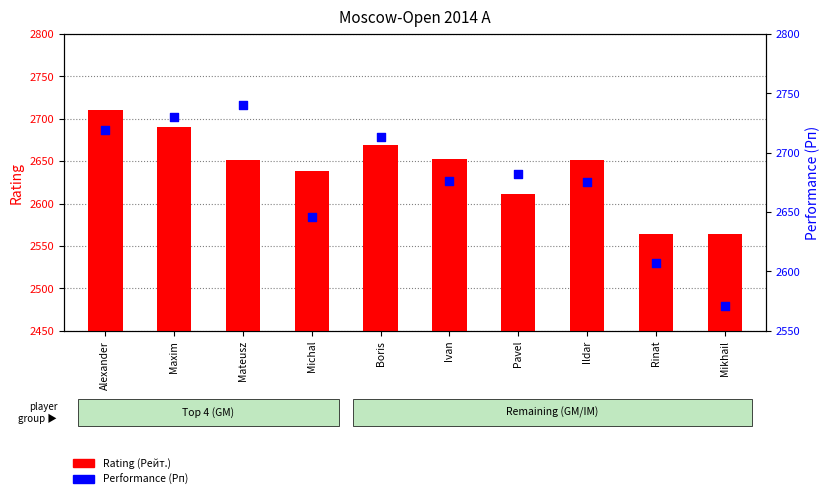

Which series has the widest spread of Y values?

Performance (Рп)